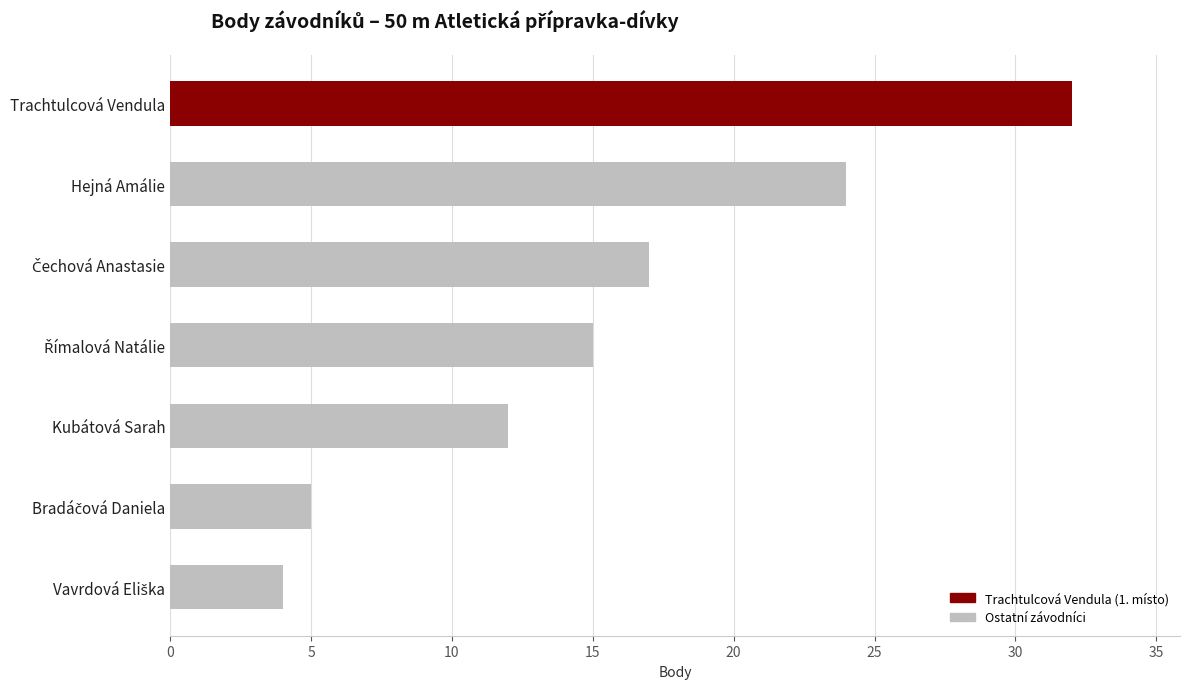

True or false: the data shows 12 at Kubátová Sarah.

True